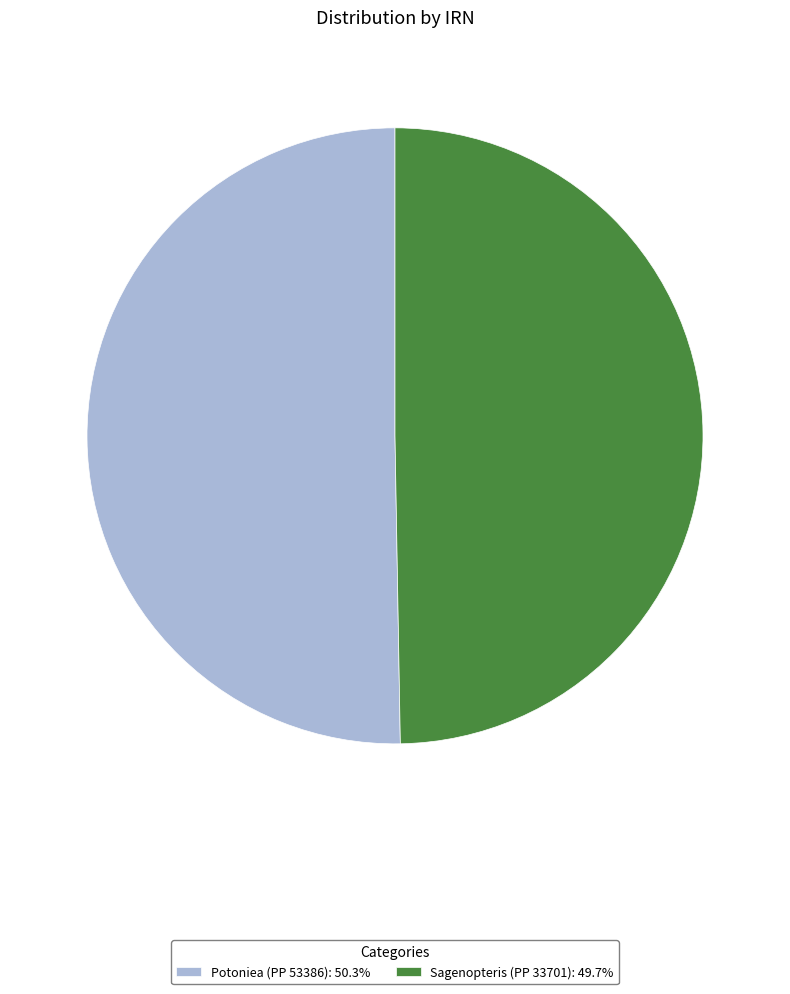

Does any single category account for the majority?

Yes